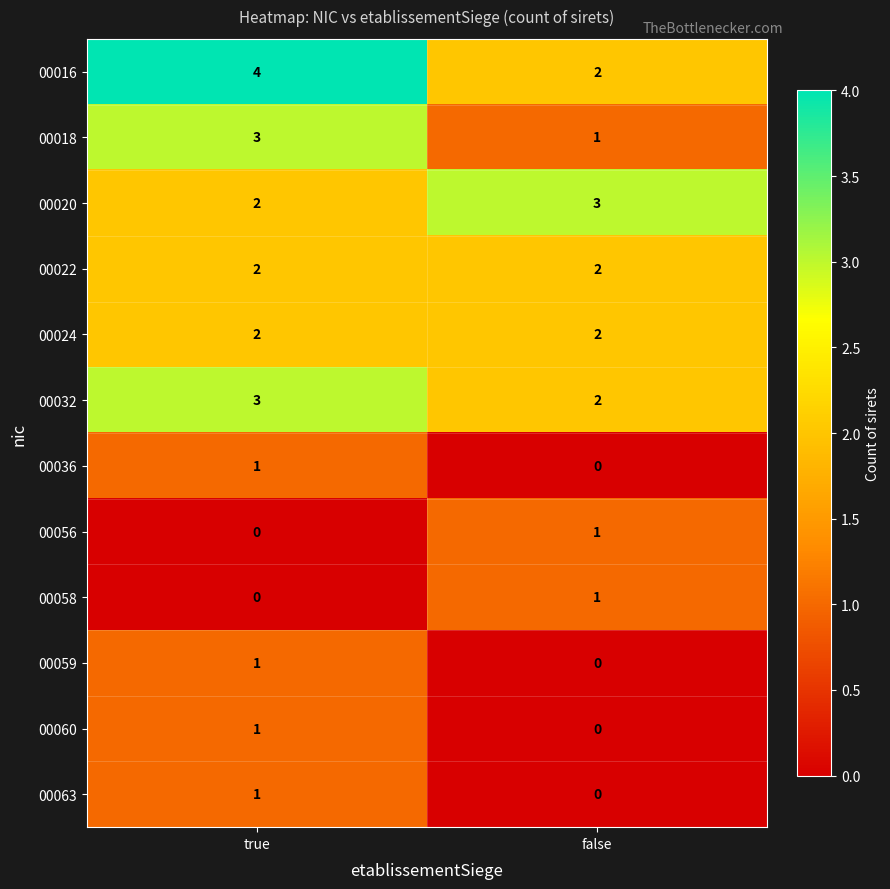

Reading right to left, extract all data points from this chart.

00016: 2	4
00018: 1	3
00020: 3	2
00022: 2	2
00024: 2	2
00032: 2	3
00036: 0	1
00056: 1	0
00058: 1	0
00059: 0	1
00060: 0	1
00063: 0	1